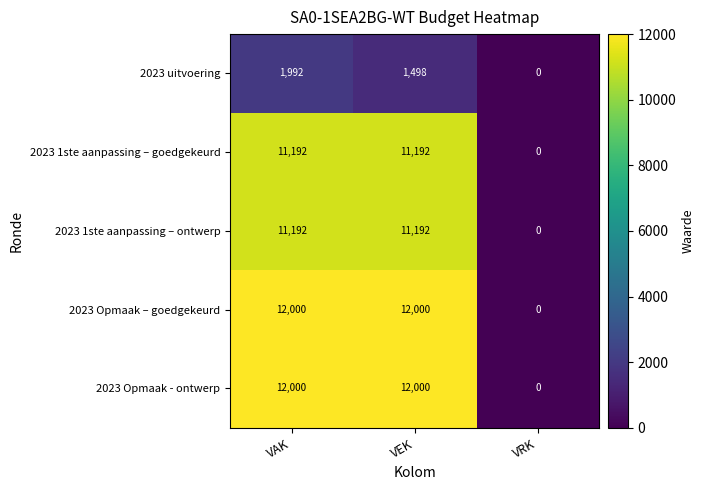

What is the maximum value for 2023 uitvoering?

1992